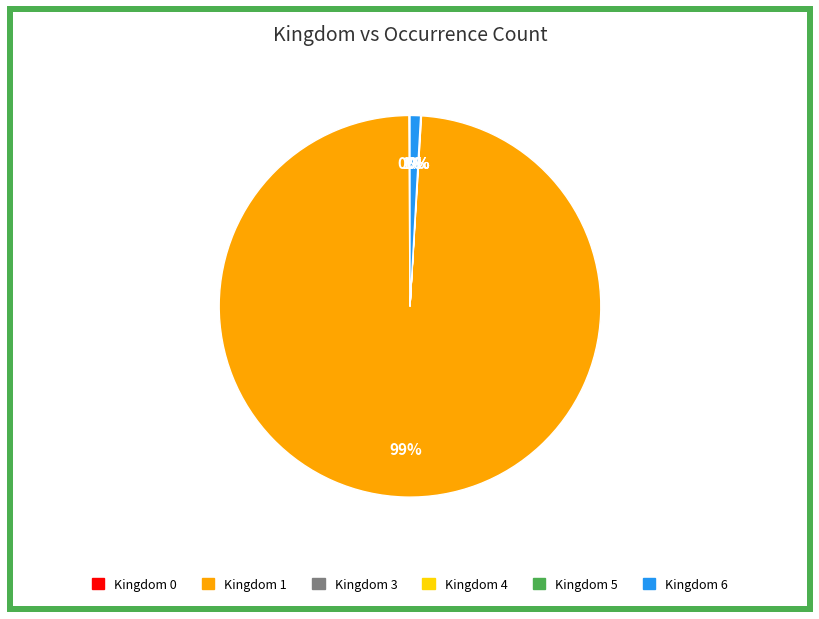

Which category has the biggest portion of the pie?

Kingdom 1